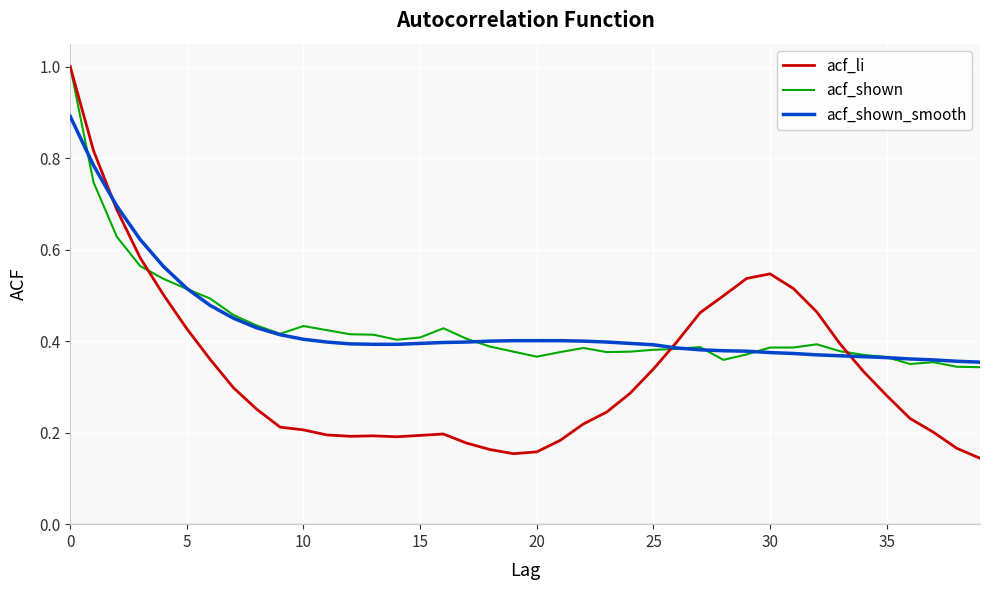

What is the maximum value shown in the chart?

1.0